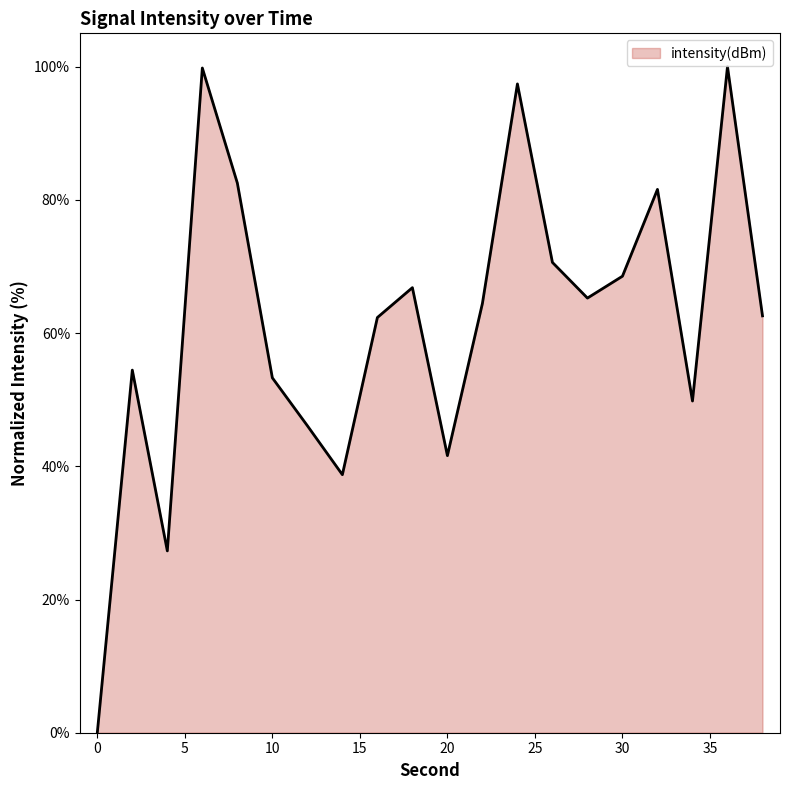

What is the difference between the maximum and minimum values?

100.0